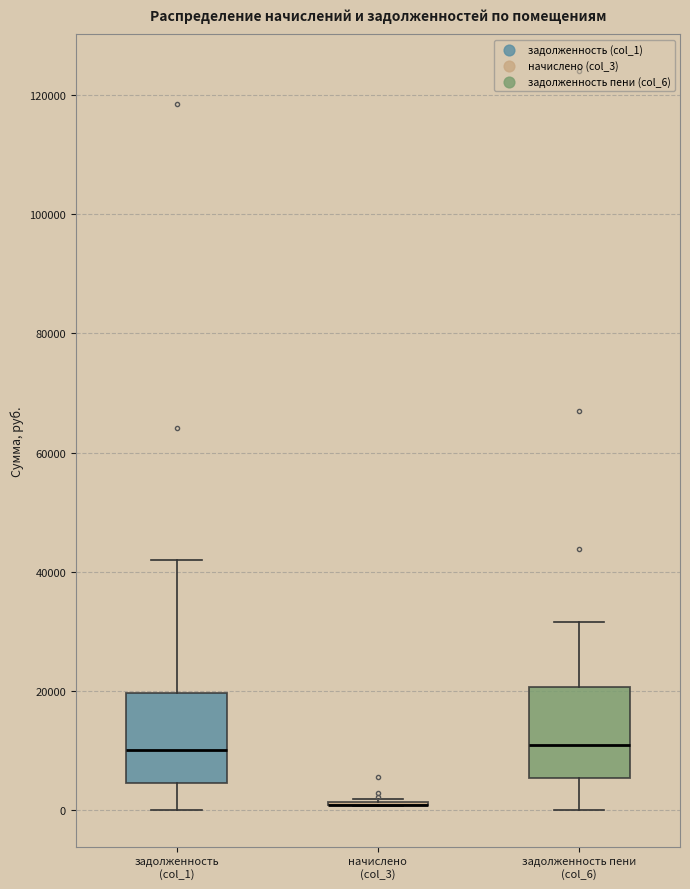

Reading left to right, transcribe this box plot: for each box, give where its median line is, the range the box spans, and where its two whiskers end, as read against the y-axis. The values are not printed on the chart, so give them approximately, as read against the axis.

задолженность (col_1): median 10000, box 4000 to 20000, whiskers 0 to 42000
начислено (col_3): box collapsed to a line at 0, whiskers 0 to 2000
задолженность пени (col_6): median 10000, box 6000 to 20000, whiskers 0 to 32000